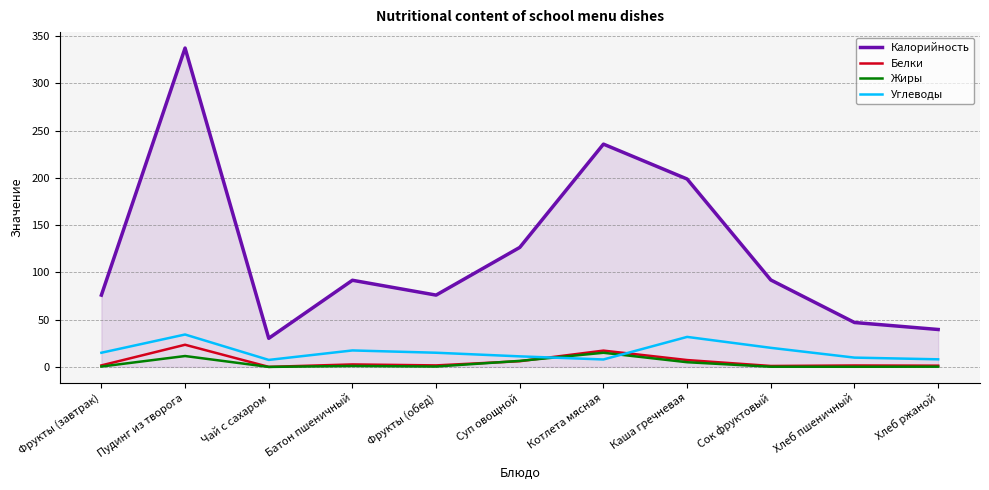

Between Пудинг из творога and Котлета мясная, which series saw the biggest shift?

Калорийность